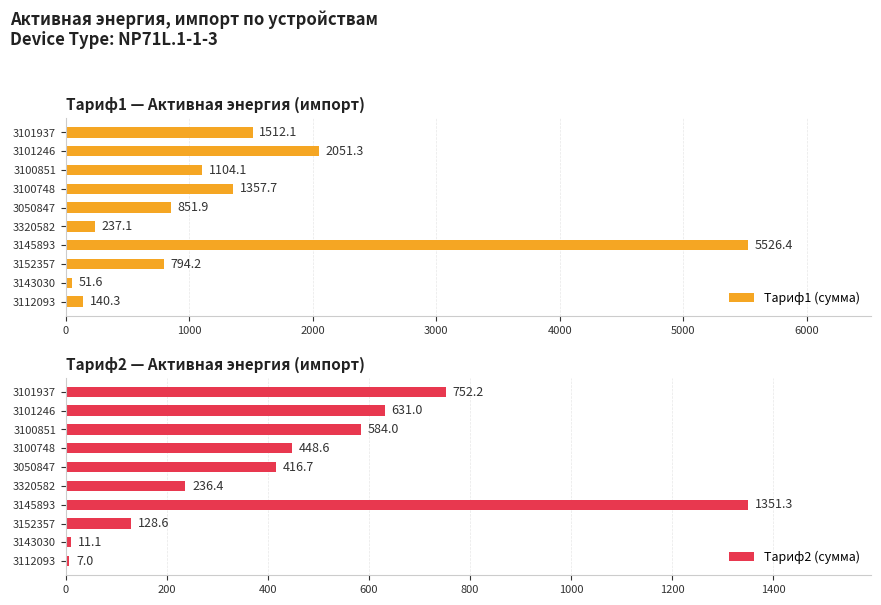

True or false: Тариф1 (сумма) has a value of 5526.4 at 3145893.

True